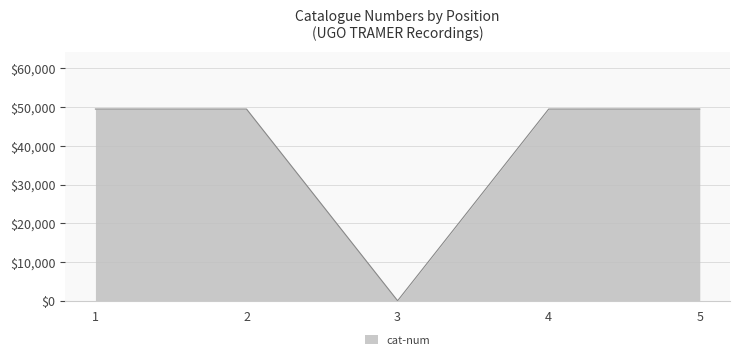

What is the average value?

39603